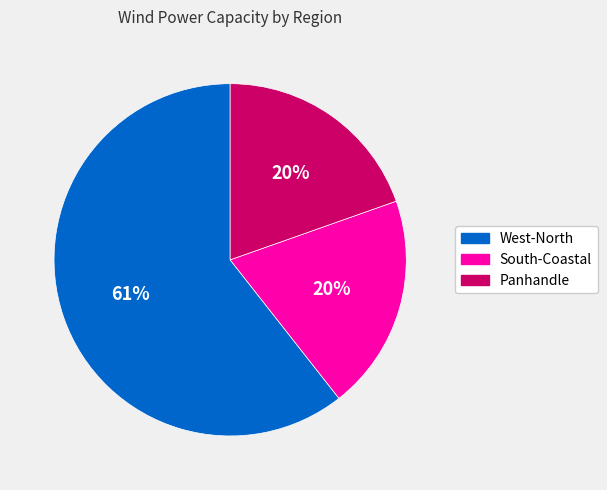

How many segments does this pie chart have?

3